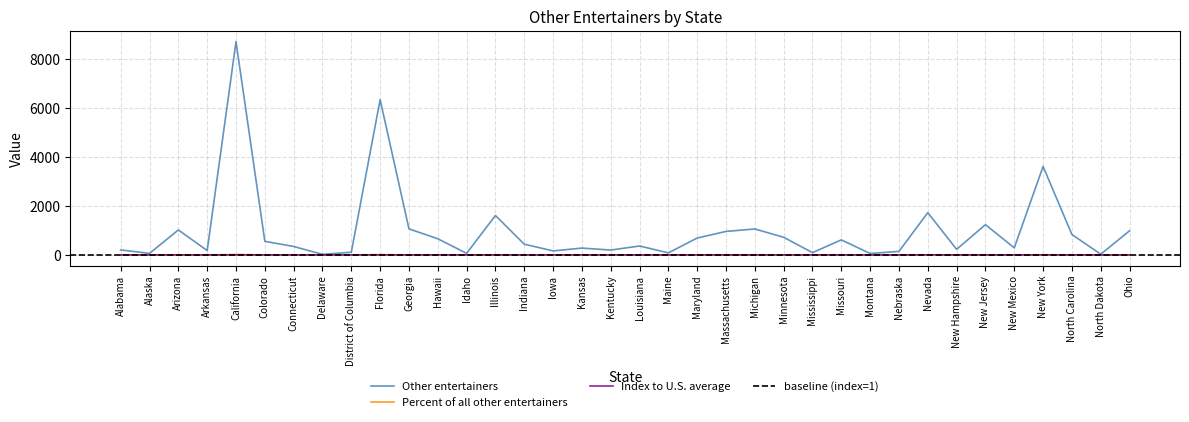

At how many categories does at least one series exceed 2713?

3